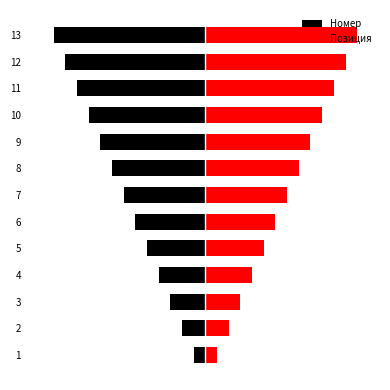

Are the bars horizontal?

Yes